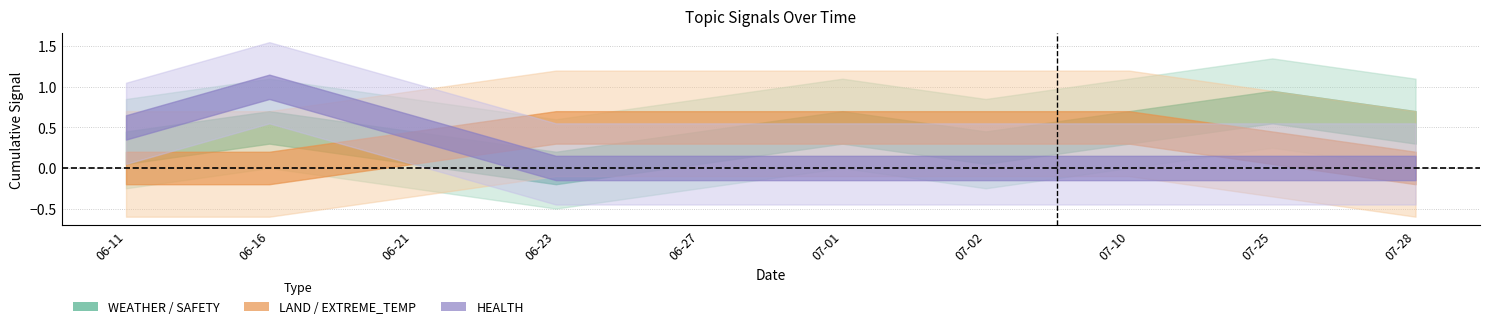

How many HEALTH values are between 0 and 1?

10